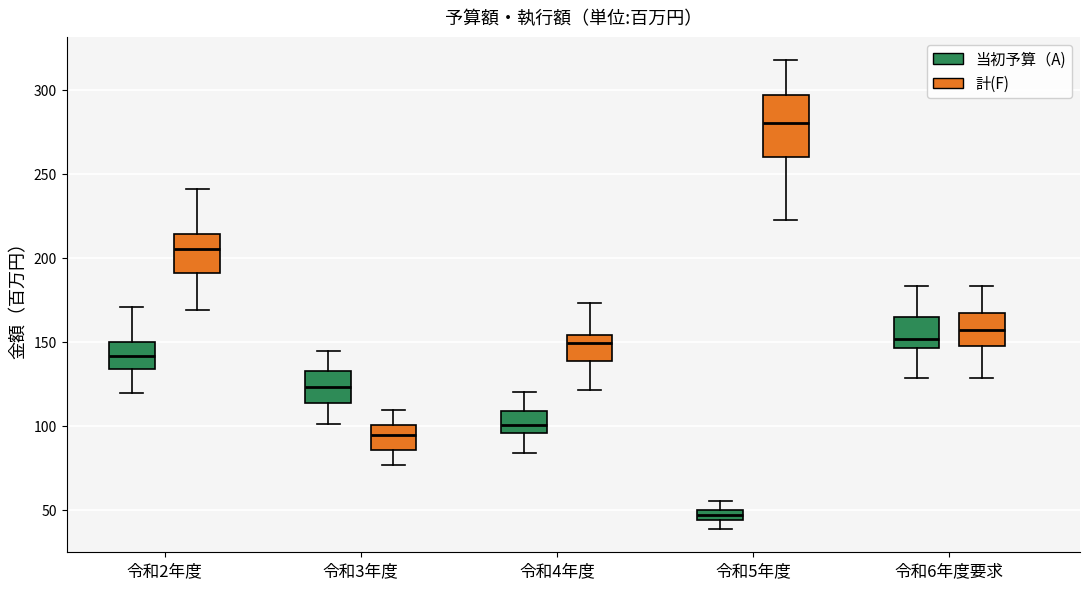

Which box's median line is the lowest?

令和5年度 (当初予算（A))